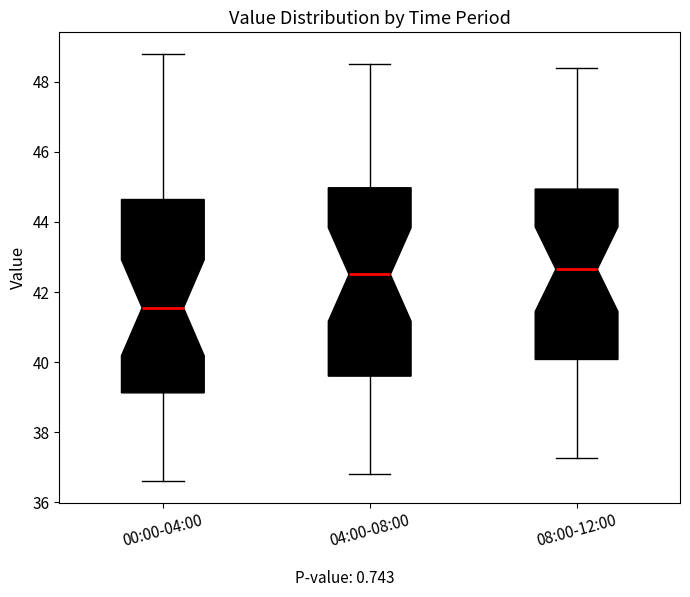

Reading left to right, read every box against the y-axis: the position of its median line, the range the box covers, and the ends of its whiskers. The values are not printed on the chart, so give them approximately, as read against the axis.

00:00-04:00: median 41.6, box 39.2 to 44.6, whiskers 36.6 to 48.8
04:00-08:00: median 42.6, box 39.6 to 45.0, whiskers 36.8 to 48.6
08:00-12:00: median 42.6, box 40.0 to 45.0, whiskers 37.2 to 48.4